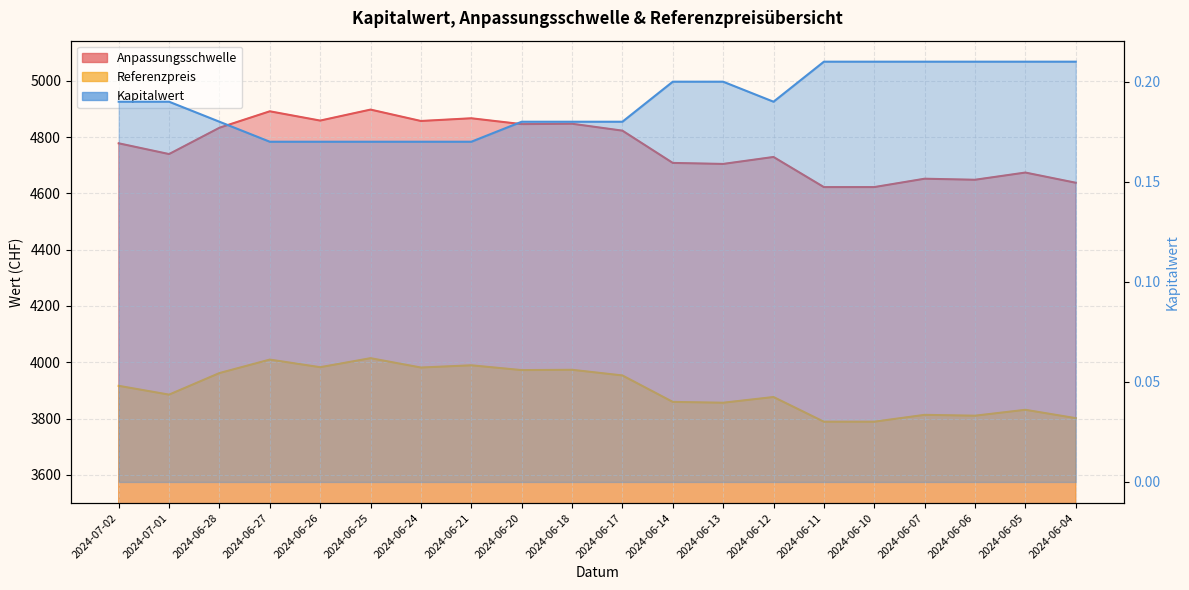

At which label does Referenzpreis reach its minimum?

2024-06-11